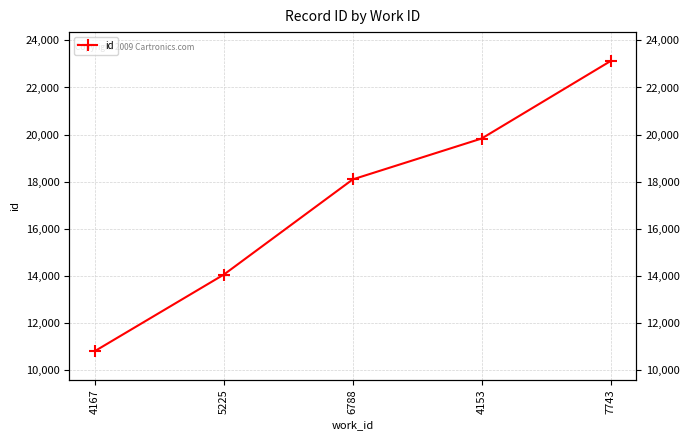

Where is the data nearest to the value 16965?

6788